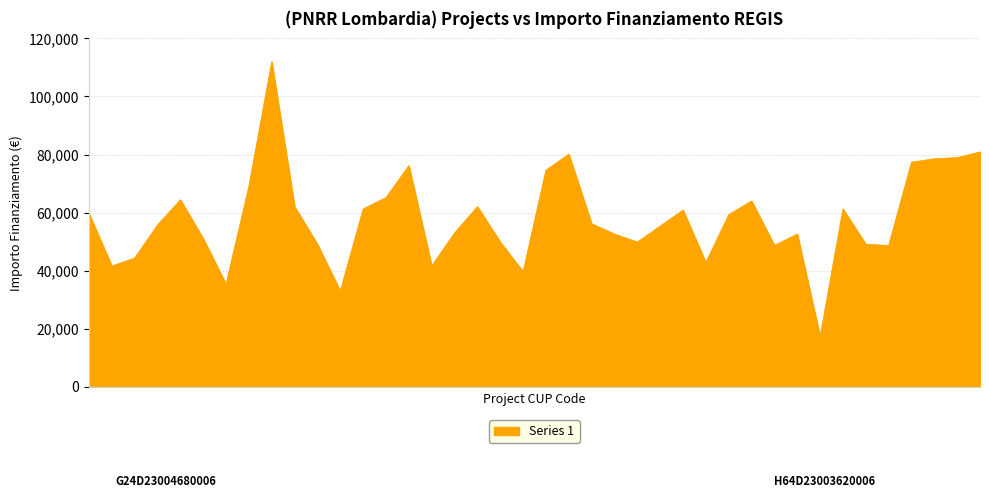

What is the smallest value displayed?

17283.4